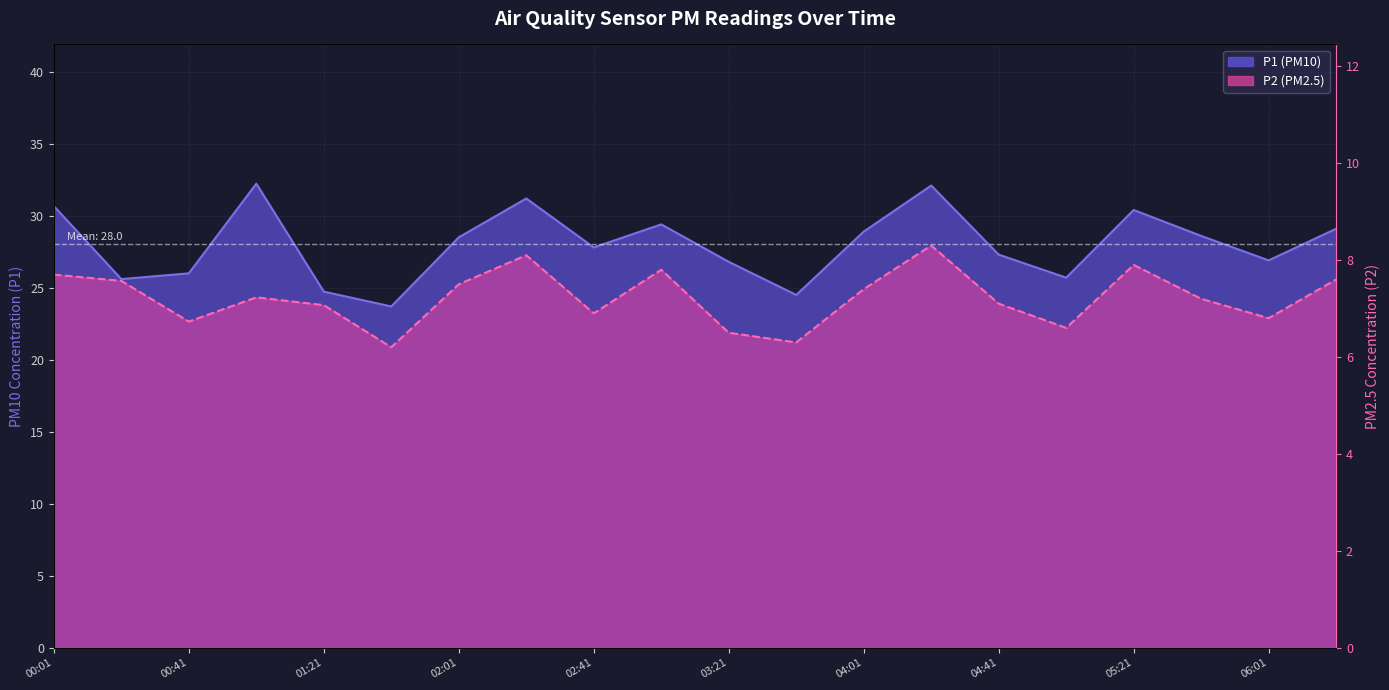

How many values in the P2 series are below 7?

7